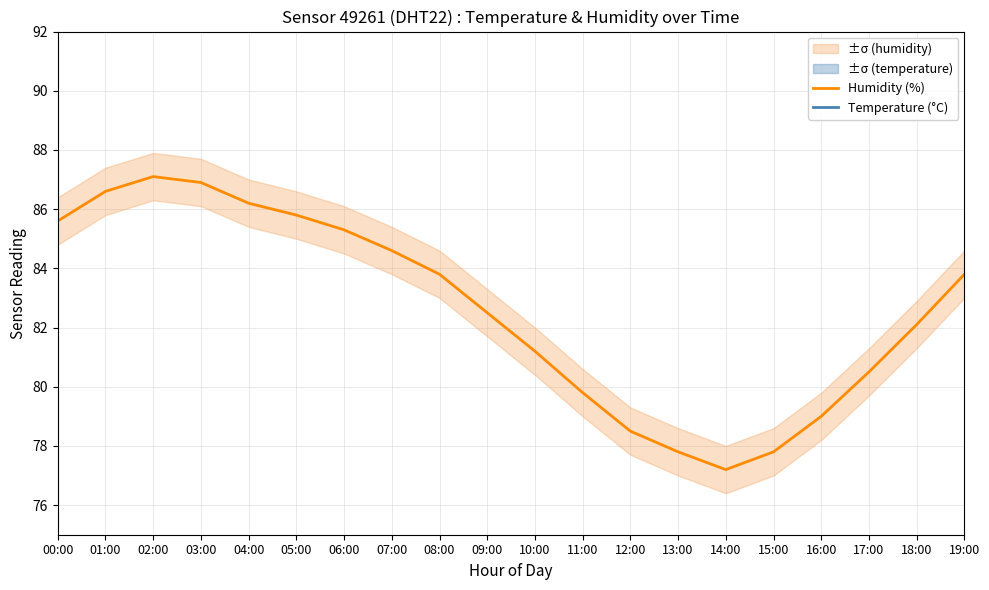

What is the average value of the Humidity (%) series?

82.6